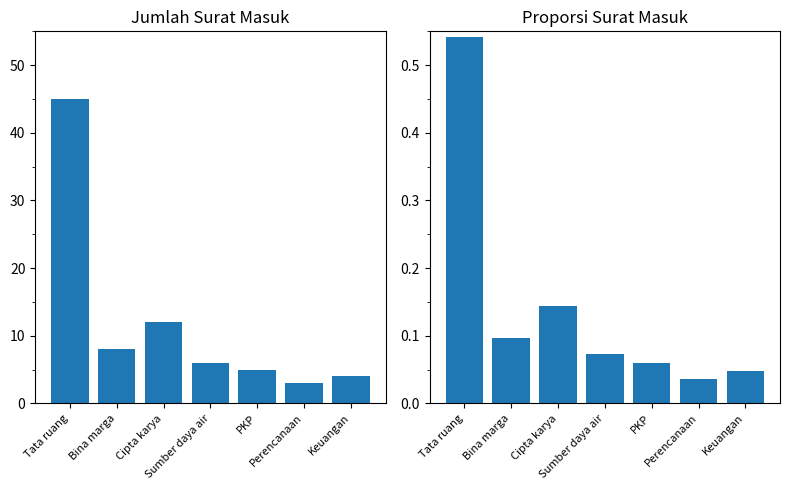

Does the chart contain stacked bars?

No